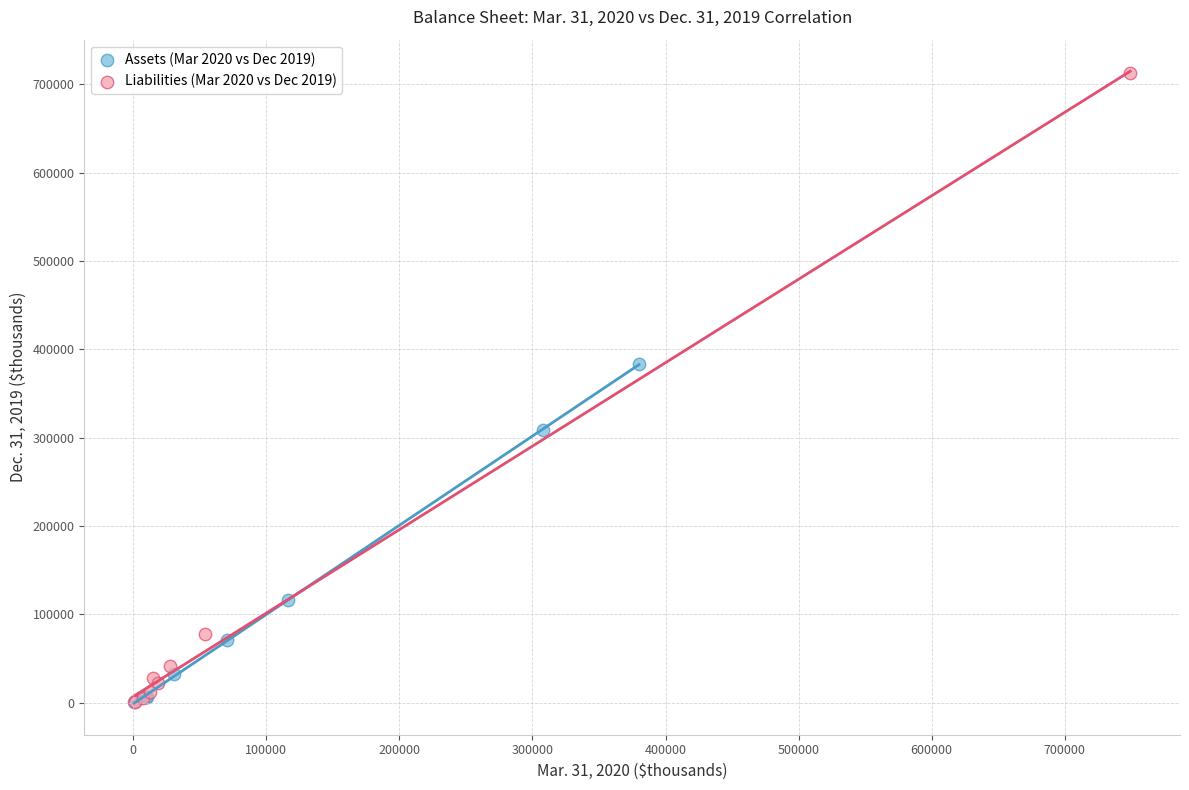

Which series reaches the maximum Y coordinate?

Liabilities (Mar 2020 vs Dec 2019)